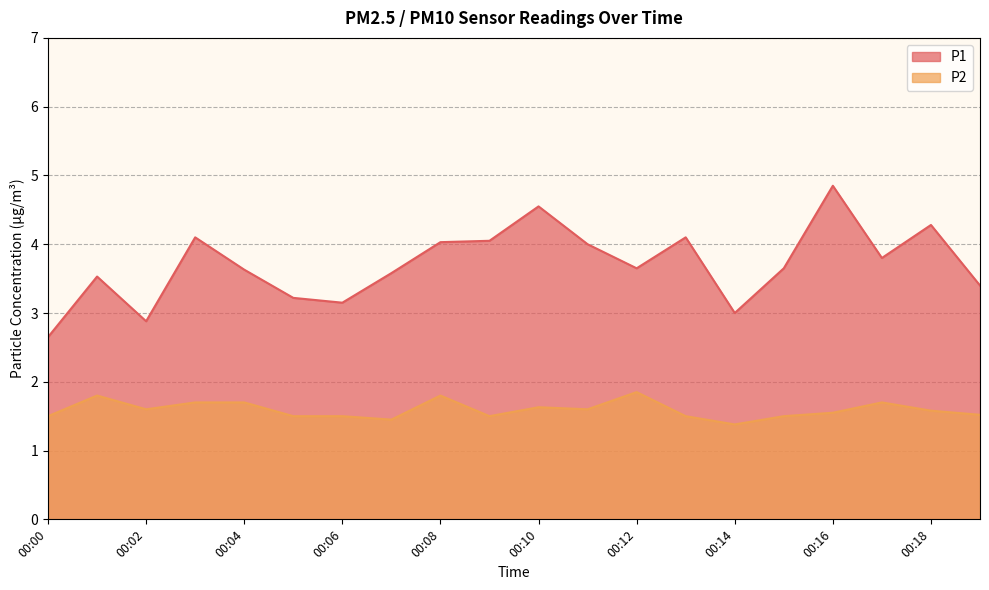

Count the P2 values in the range 1 to 2.

20